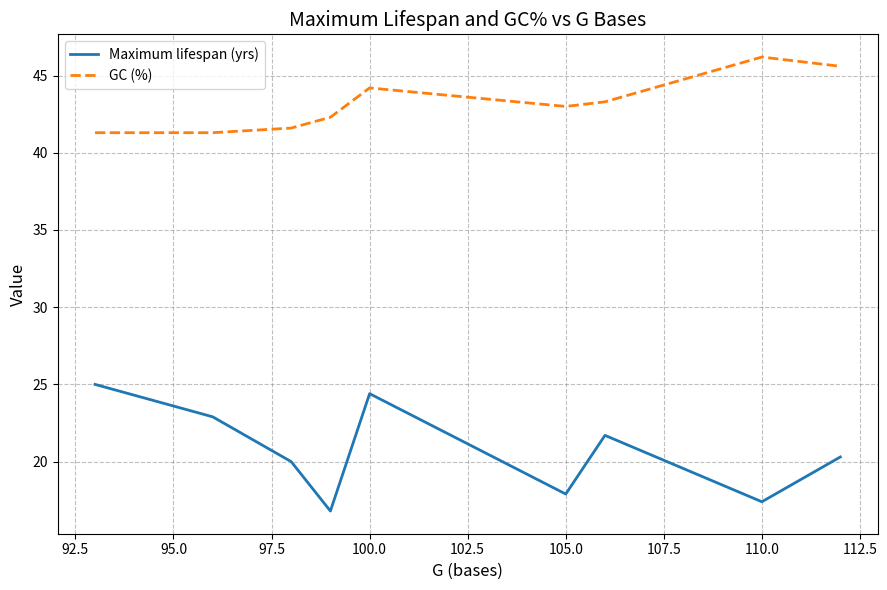

What is the smallest value displayed?

16.8